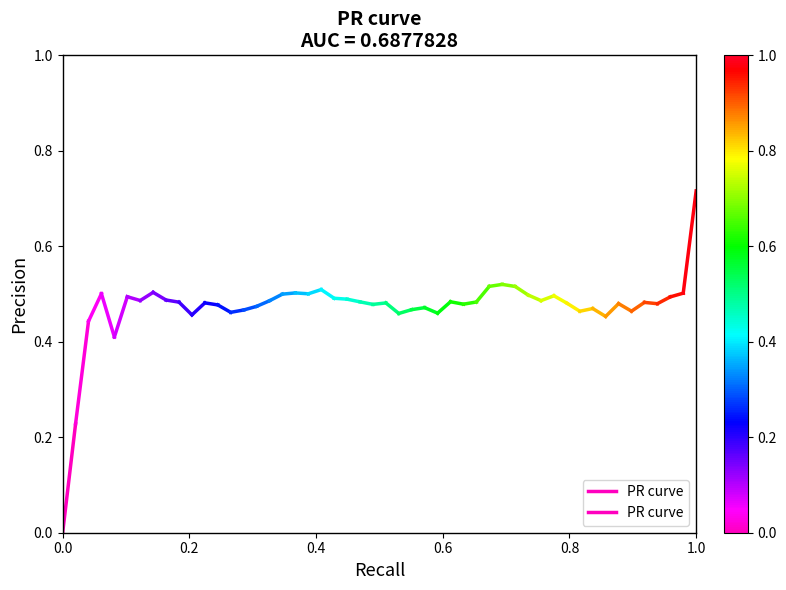

What is the value of the 2nd point from the left?

0.2